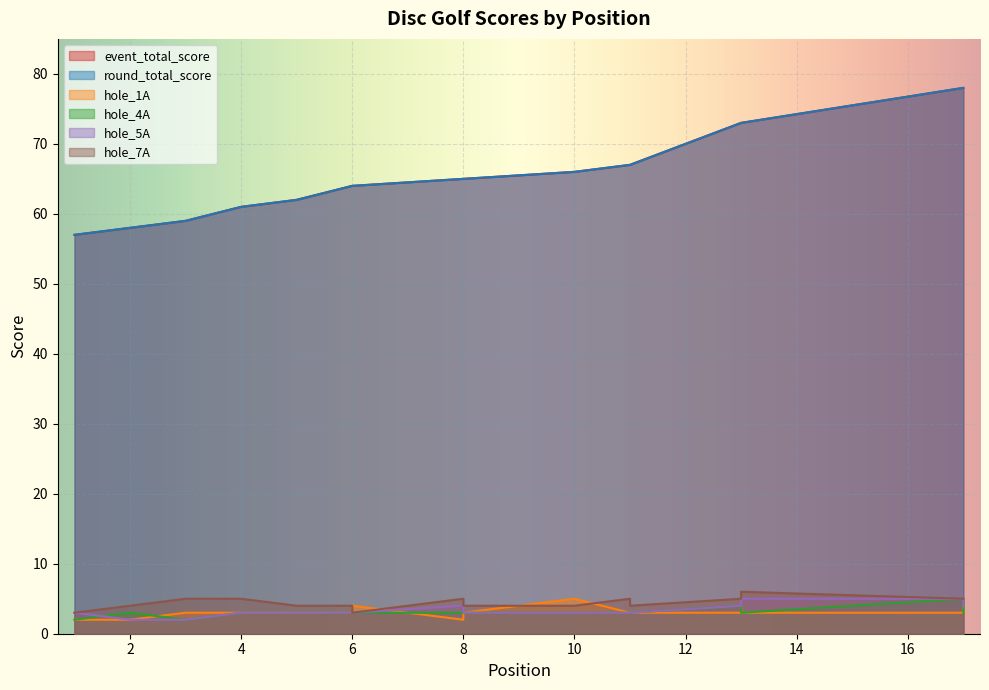

Rank the series at 11 from highest to lowest value.

event_total_score, round_total_score, hole_7A, hole_1A, hole_4A, hole_5A